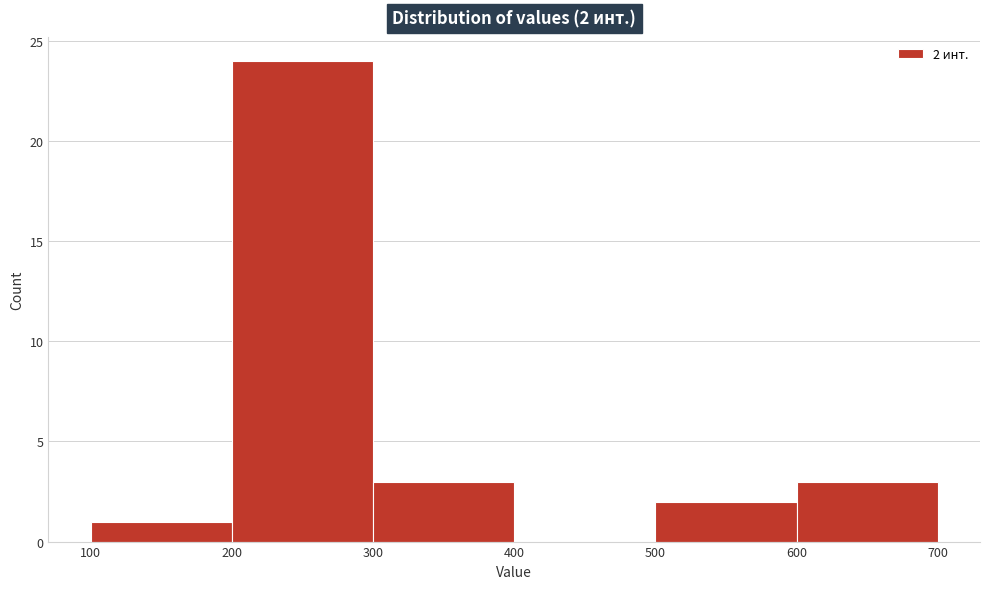

Which range on the x-axis has the tallest bar?

200 to 300